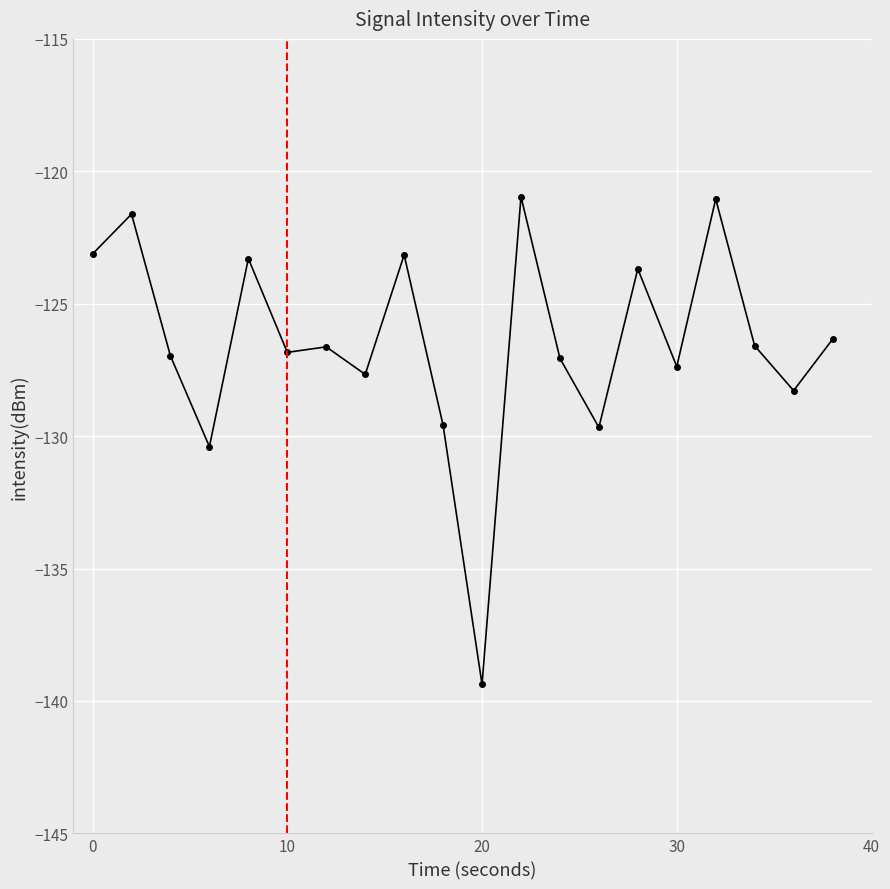

What is the sum of all values?

-2529.7